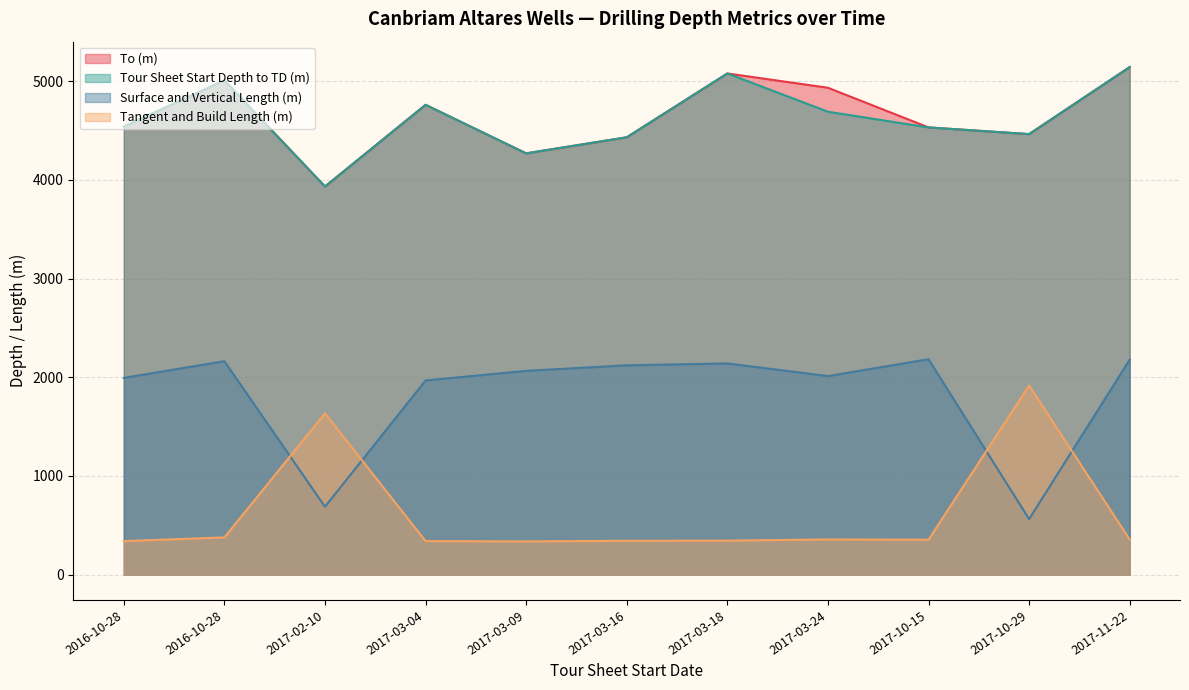

What are all the series names shown in the legend?

To (m), Tour Sheet Start Depth to TD (m), Surface and Vertical Length (m), Tangent and Build Length (m)